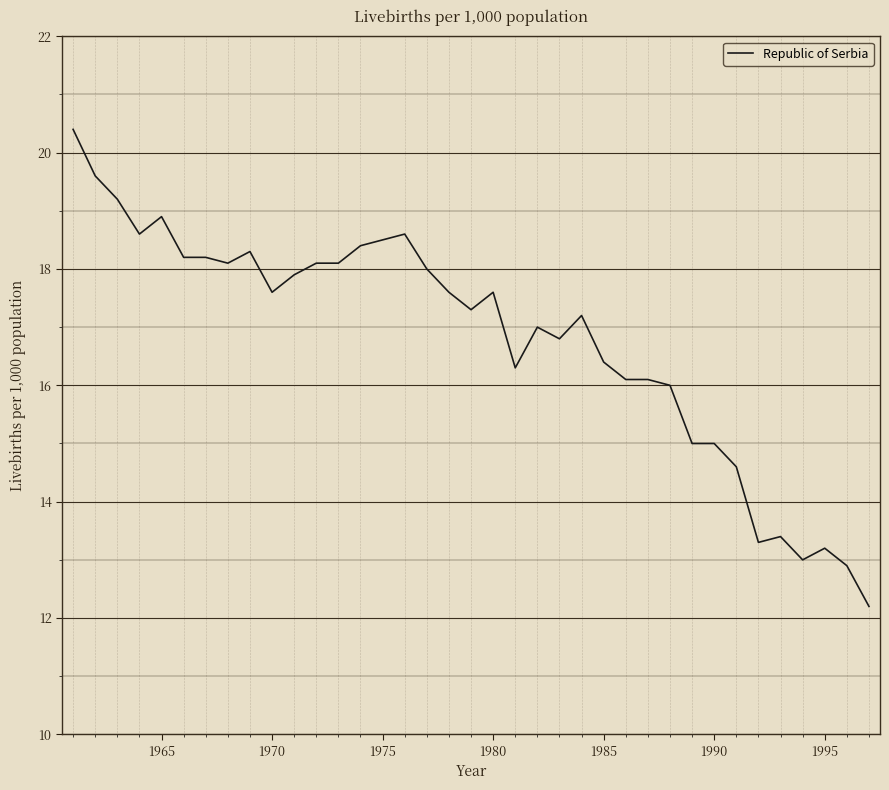

What is the difference between the maximum and minimum values?

8.2